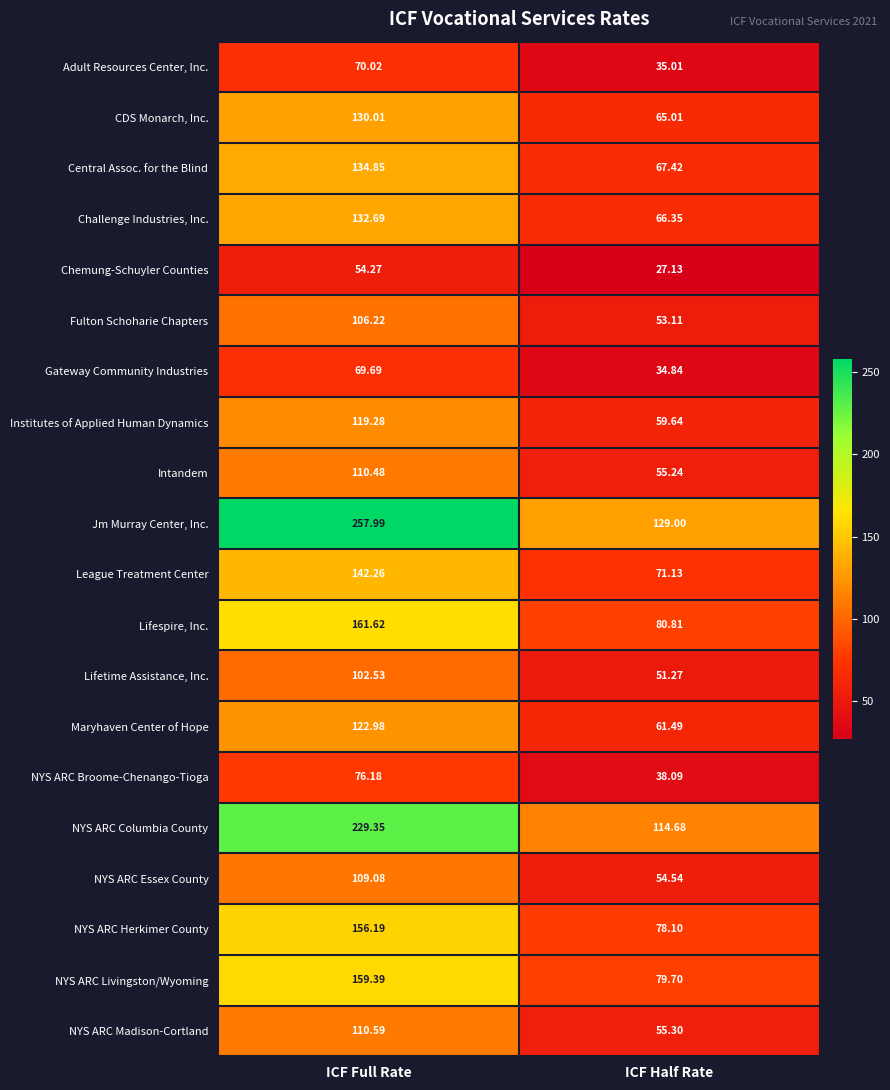

How many categories are shown in the chart?

2